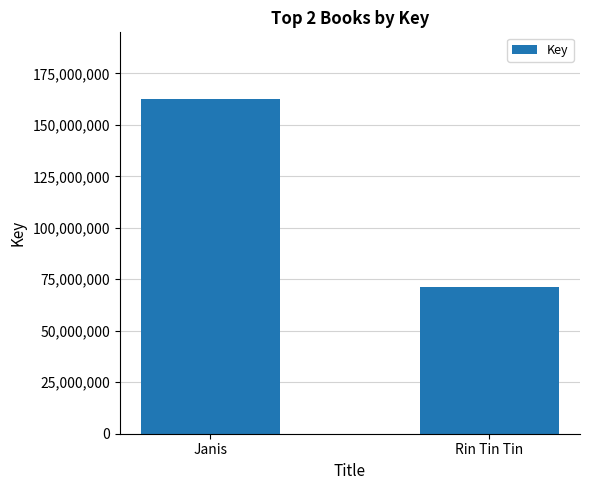

List the labels in order of value, largest first.

Janis, Rin Tin Tin